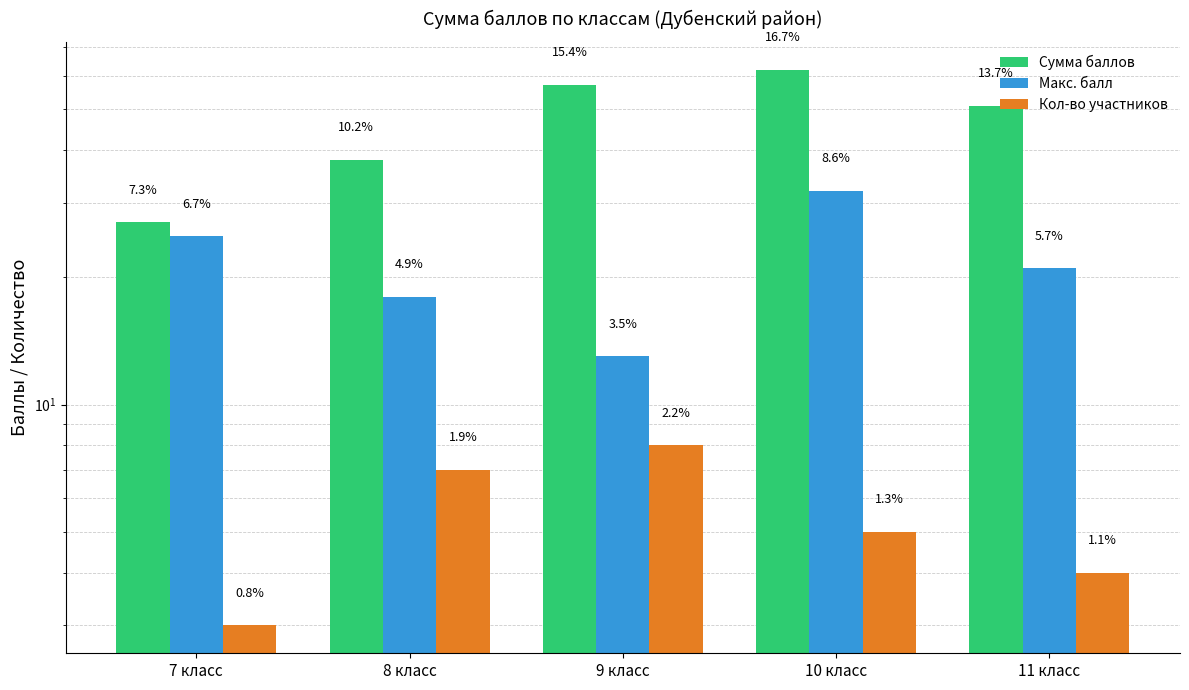

How many distinct data groups are displayed?

3